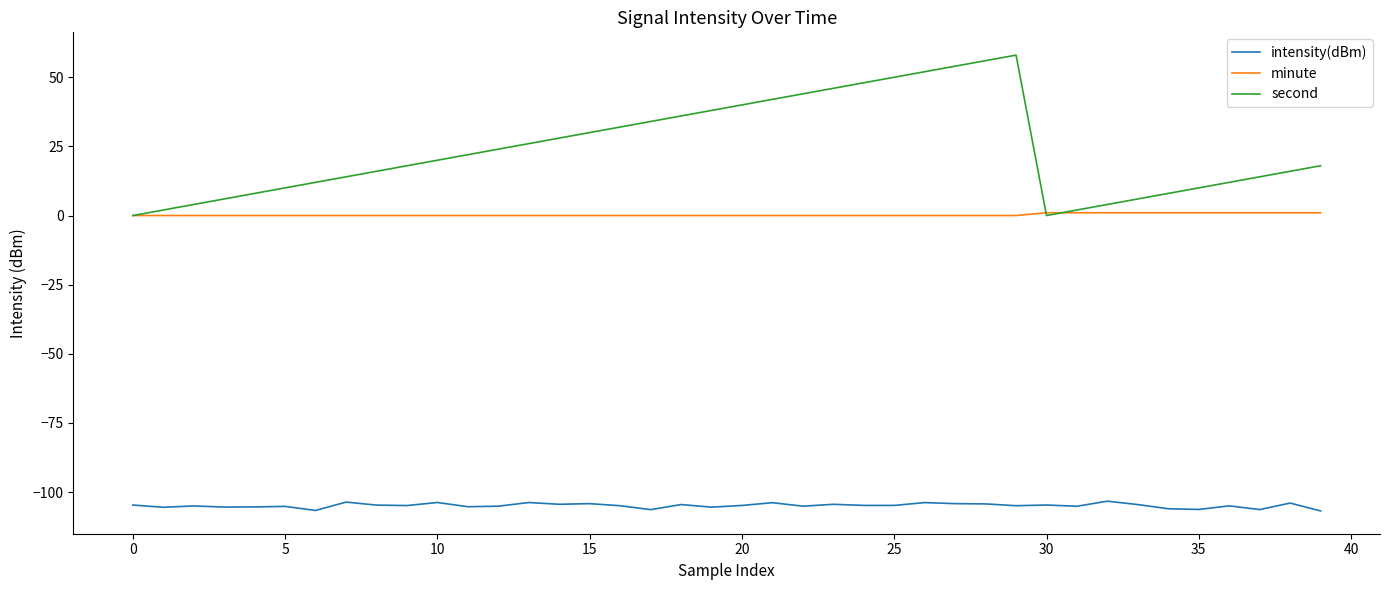

Which series has the largest total across all categories?

second